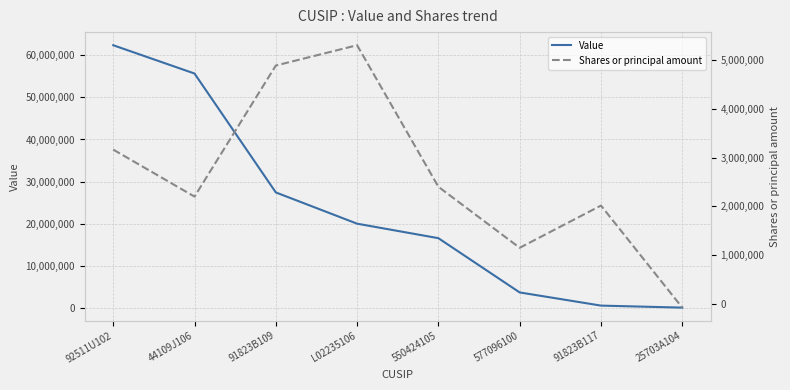

How many values in the Value series are below 19969977?

4